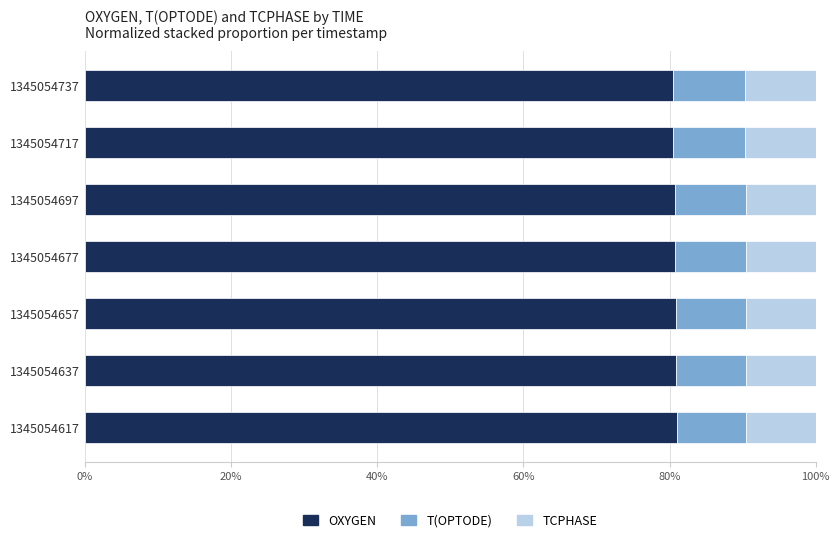

What is the sum of all OXYGEN values?

565.2